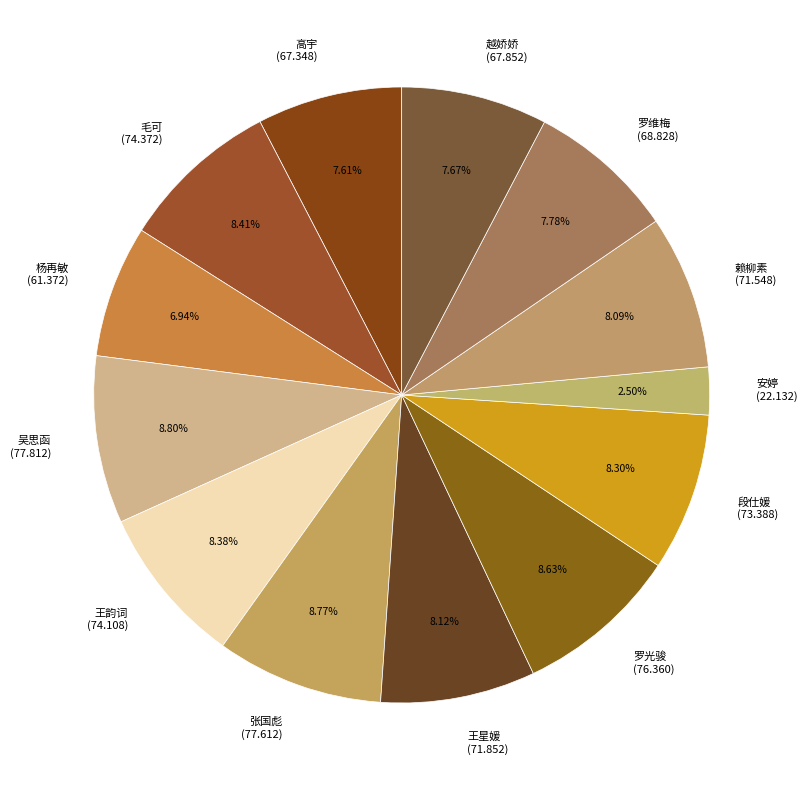

How many segments does this pie chart have?

13